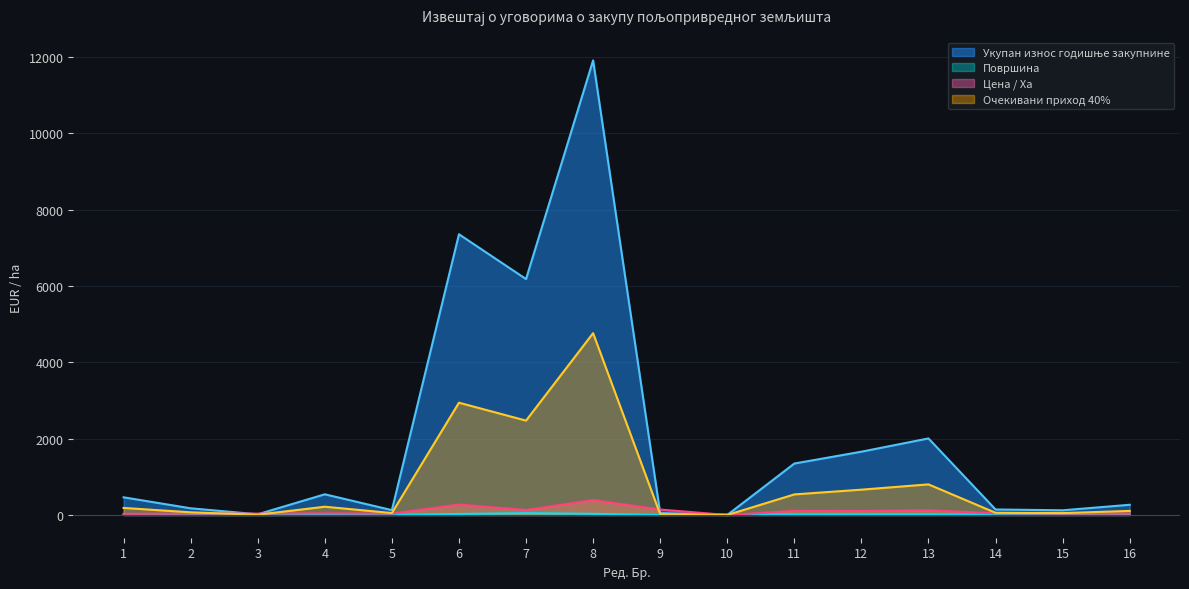

What is the difference between the second highest and second lowest values in the Површина series?

30.0